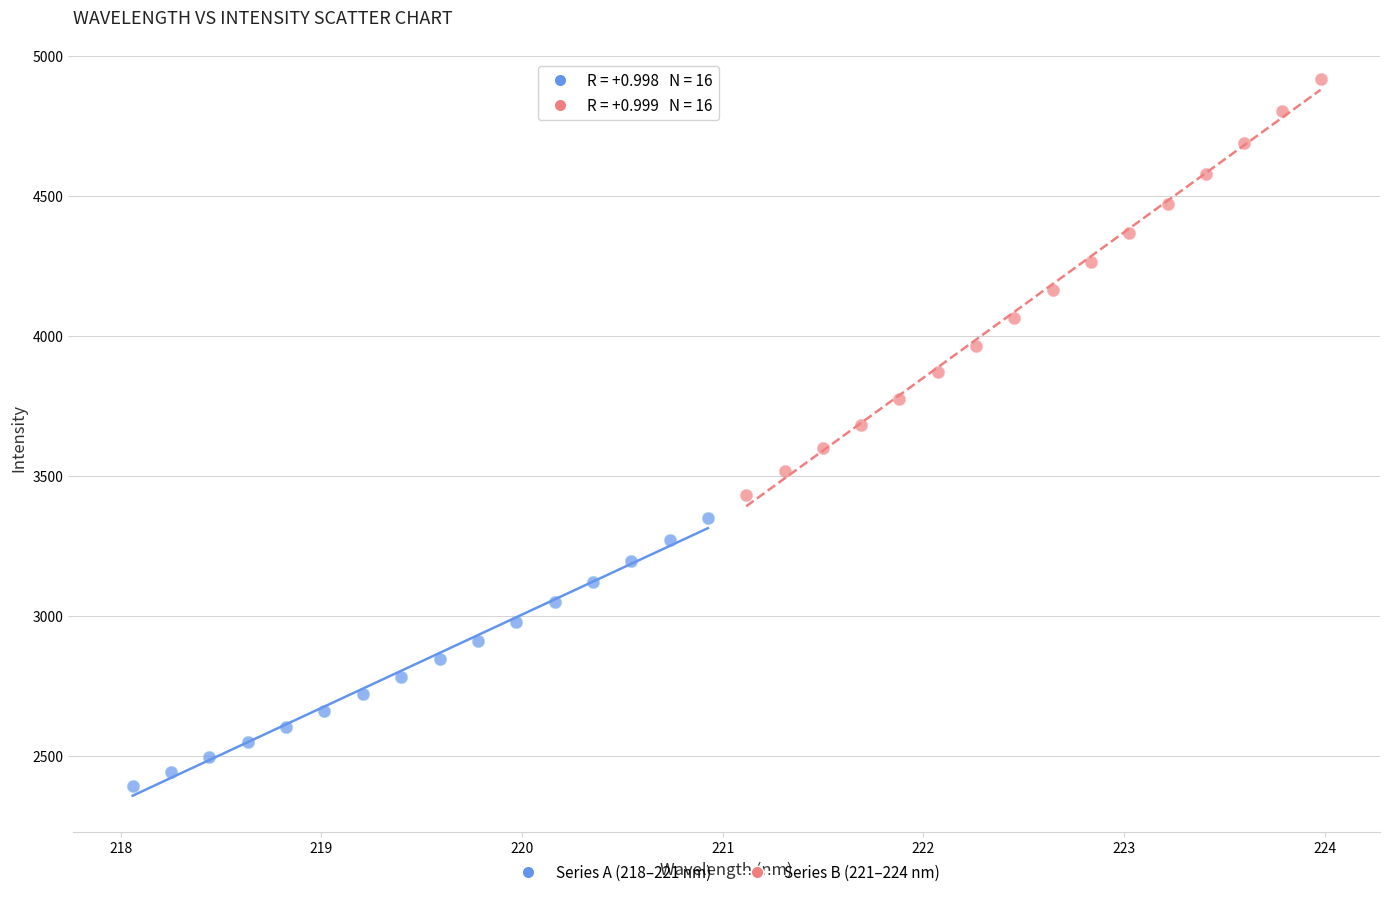

Which series contains the lowest Y value?

Series A (218–221 nm)